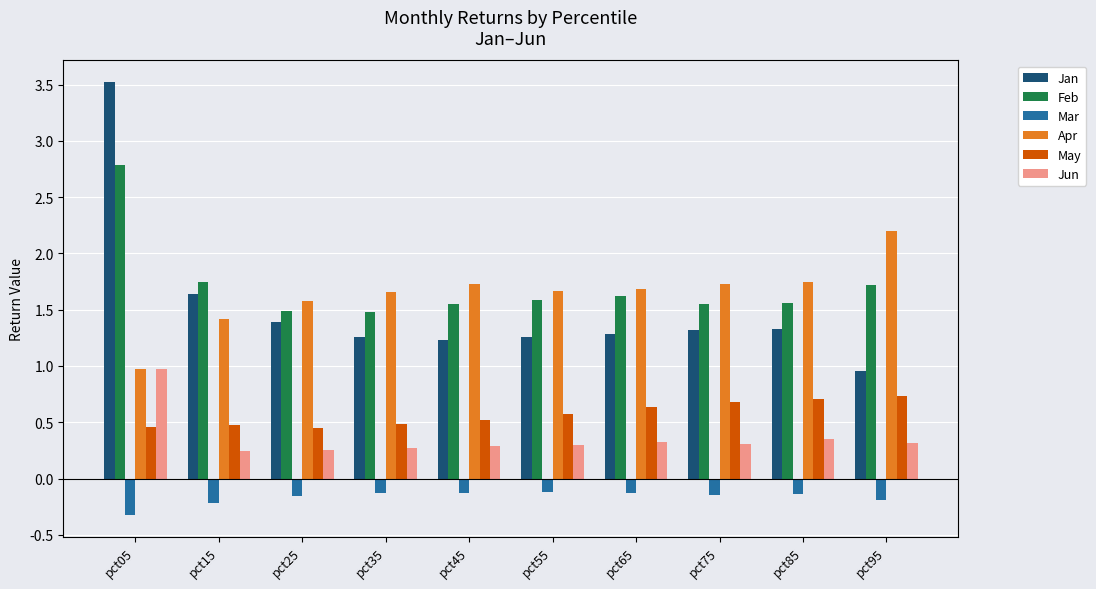

What is the difference between the highest and lowest values at pct15?

2.0